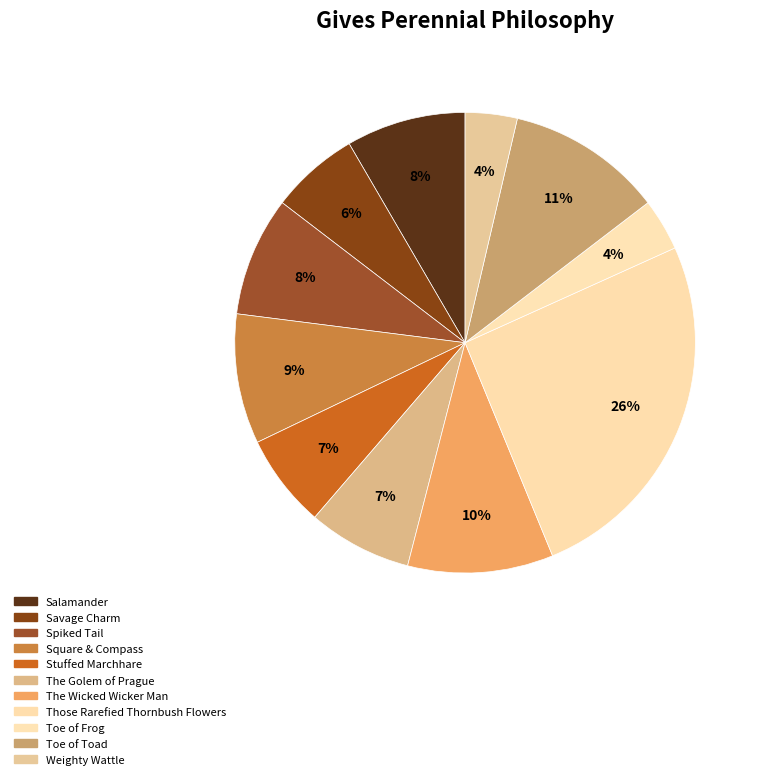

Does Toe of Frog account for over 50% of the chart?

No